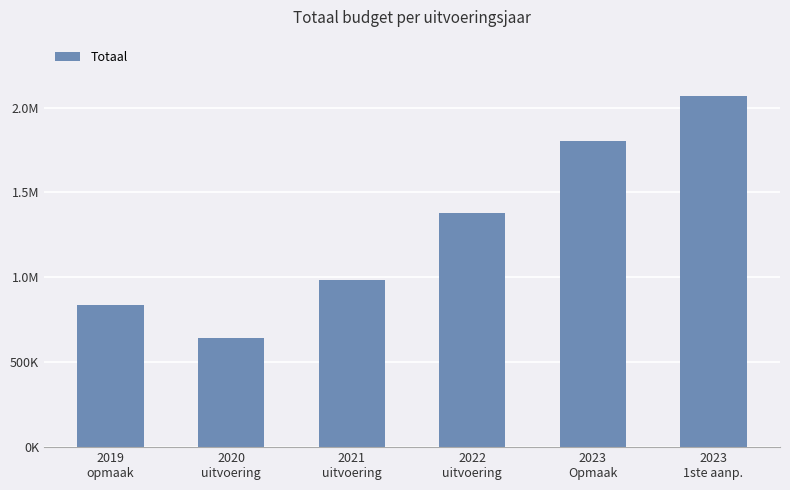

What is the label of the 3rd bar from the right?

2022
uitvoering